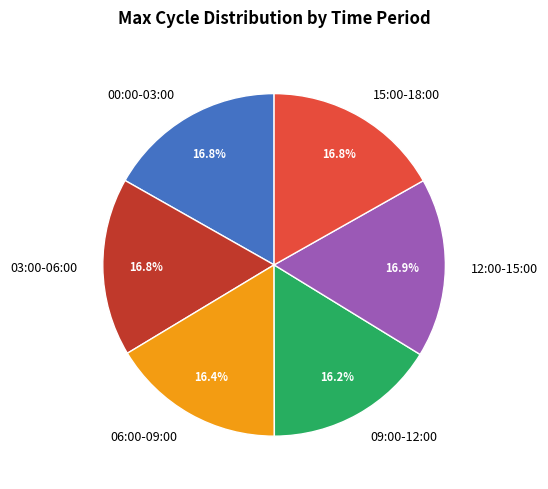

Count the number of slices in the pie.

6